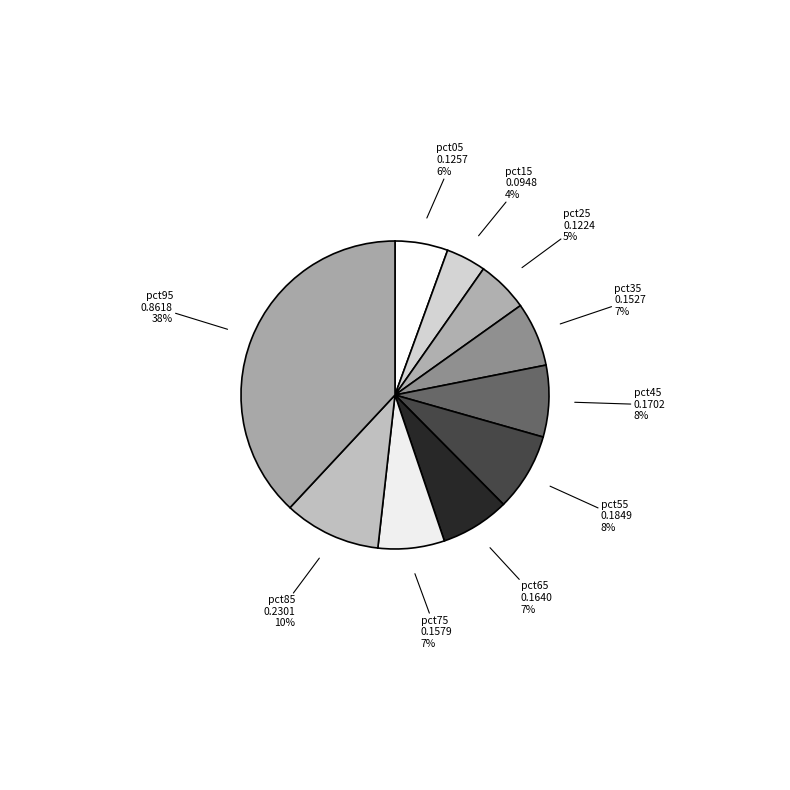

Which slice is the largest?

pct95